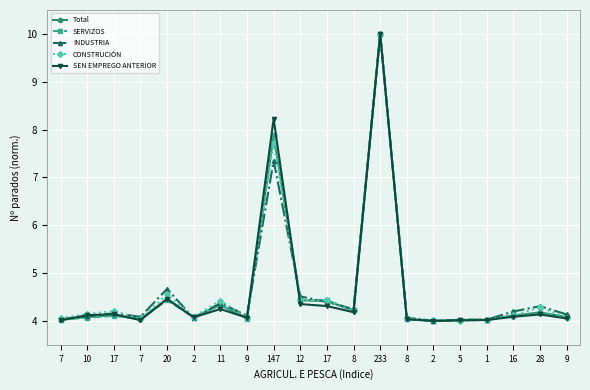

Does the chart have visible grid lines?

Yes